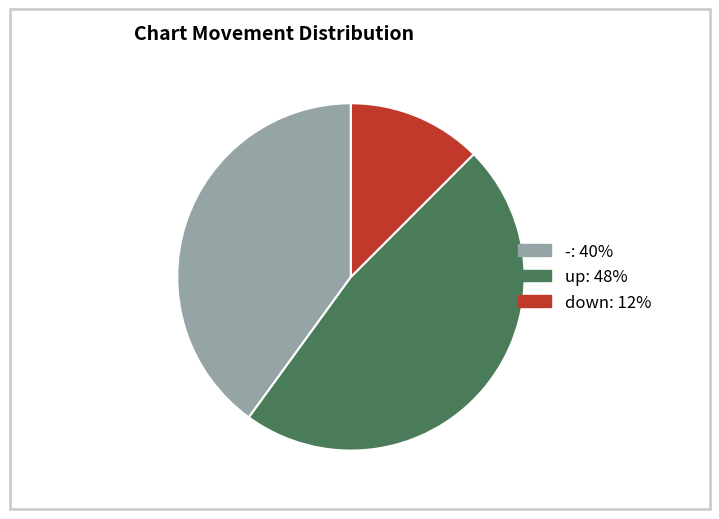

Is there a majority slice in this chart?

No